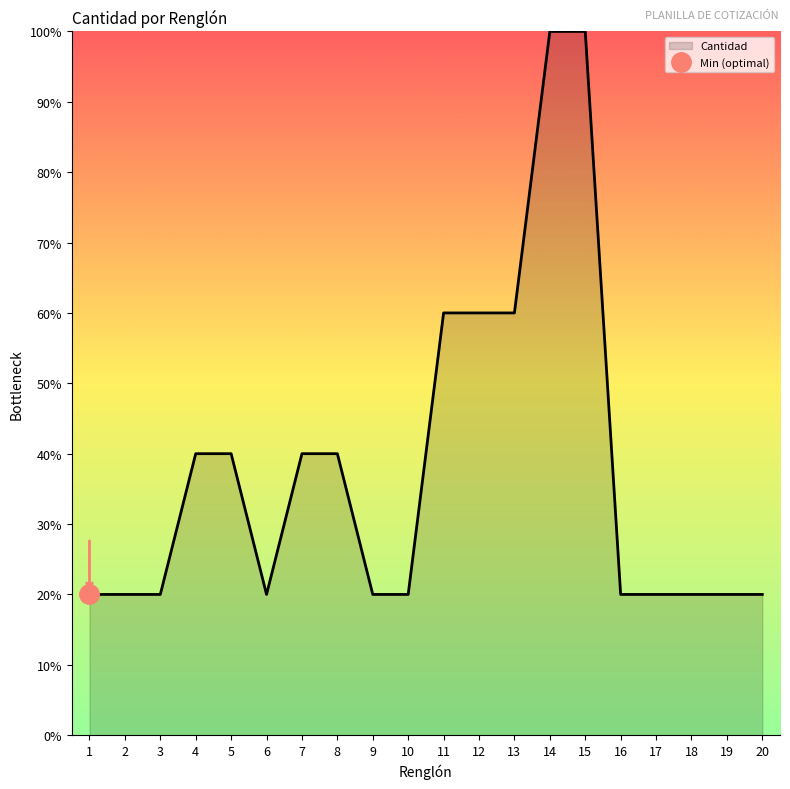

True or false: the data shows 23 at 8.

False